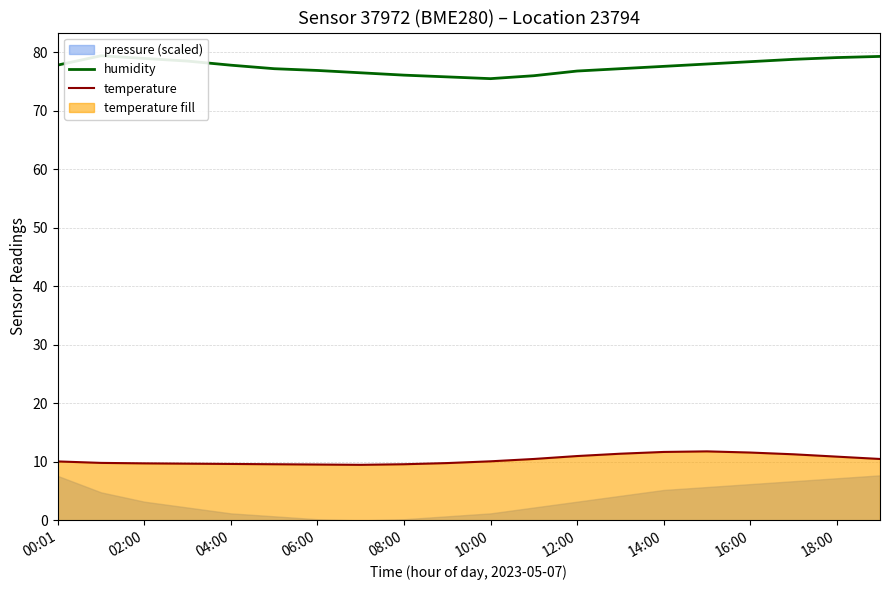

Is it true that temperature equals 11.0 at 12:00?

True